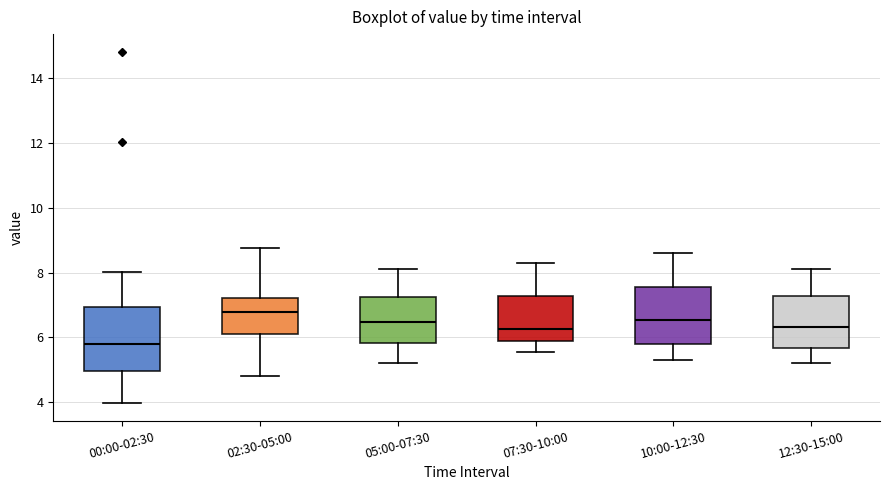

Comparing the boxes themselves (not the whiskers), which one is the tallest?

00:00-02:30